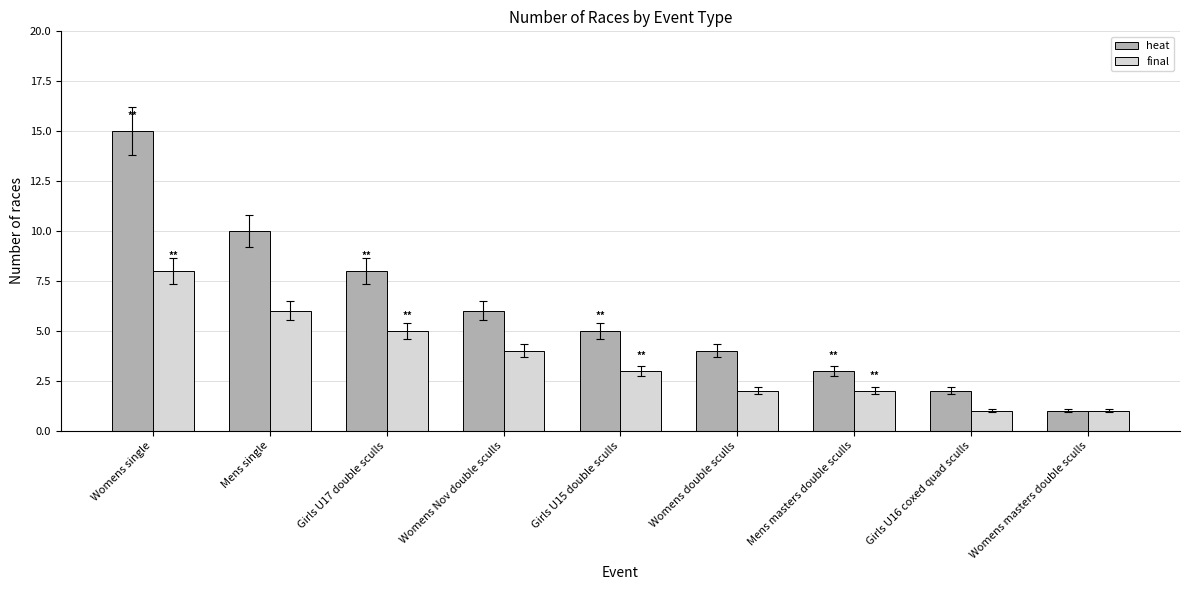

Is the value of heat at Womens Nov double sculls greater than the value of final at Girls U17 double sculls?

Yes